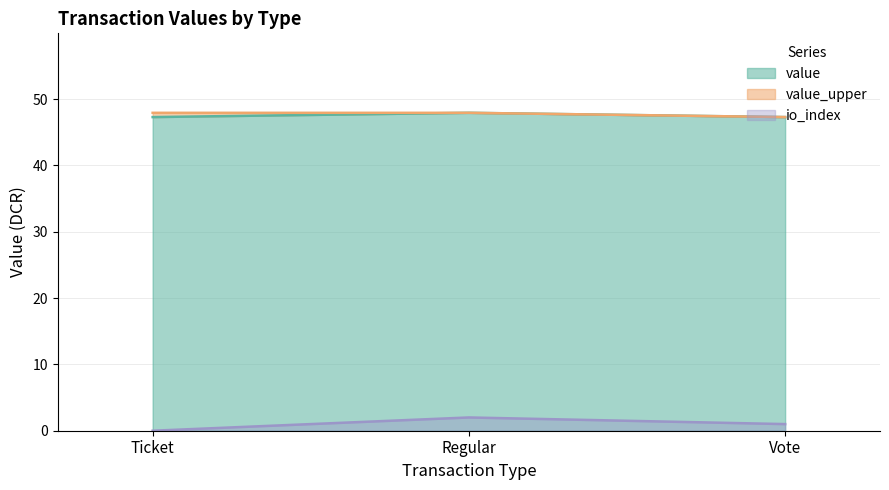

Between Regular and Vote, which series saw the biggest shift?

io_index